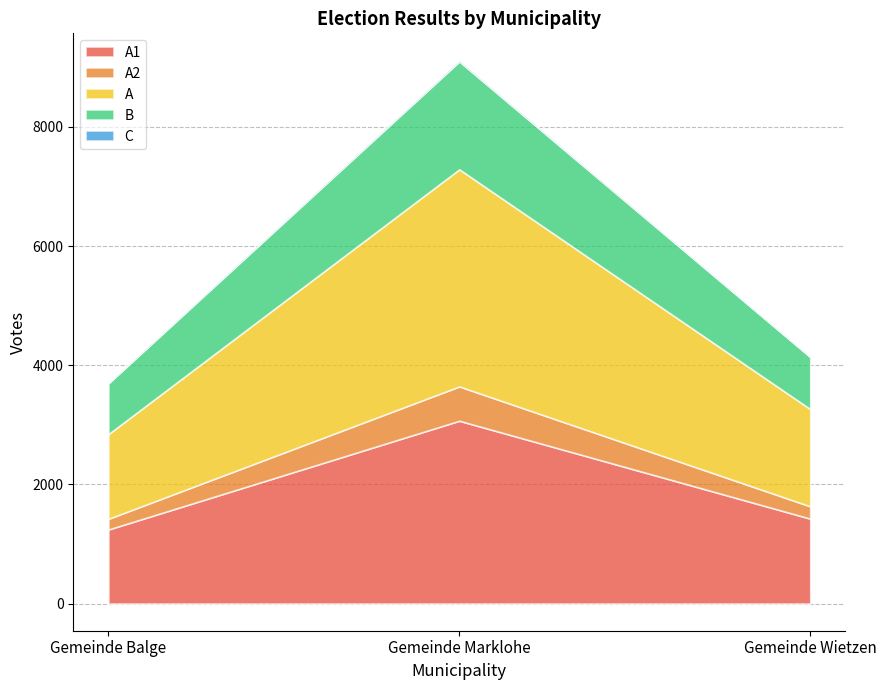

Which category has the highest value in the B series?

Gemeinde Marklohe